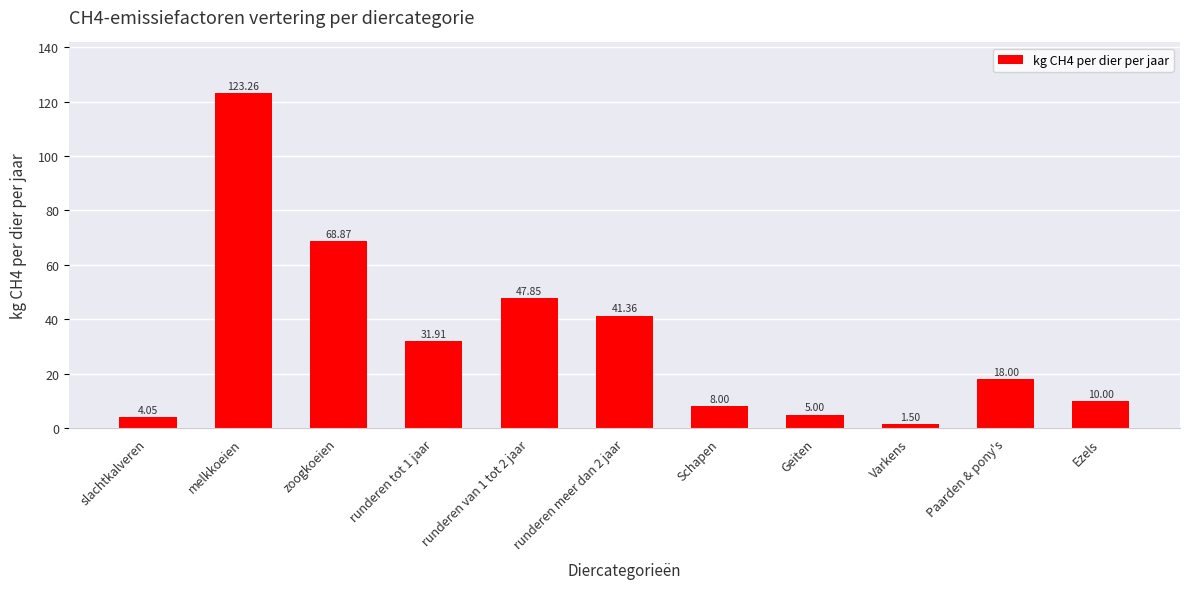

What is the change in value from melkkoeien to runderen meer dan 2 jaar?

-81.9